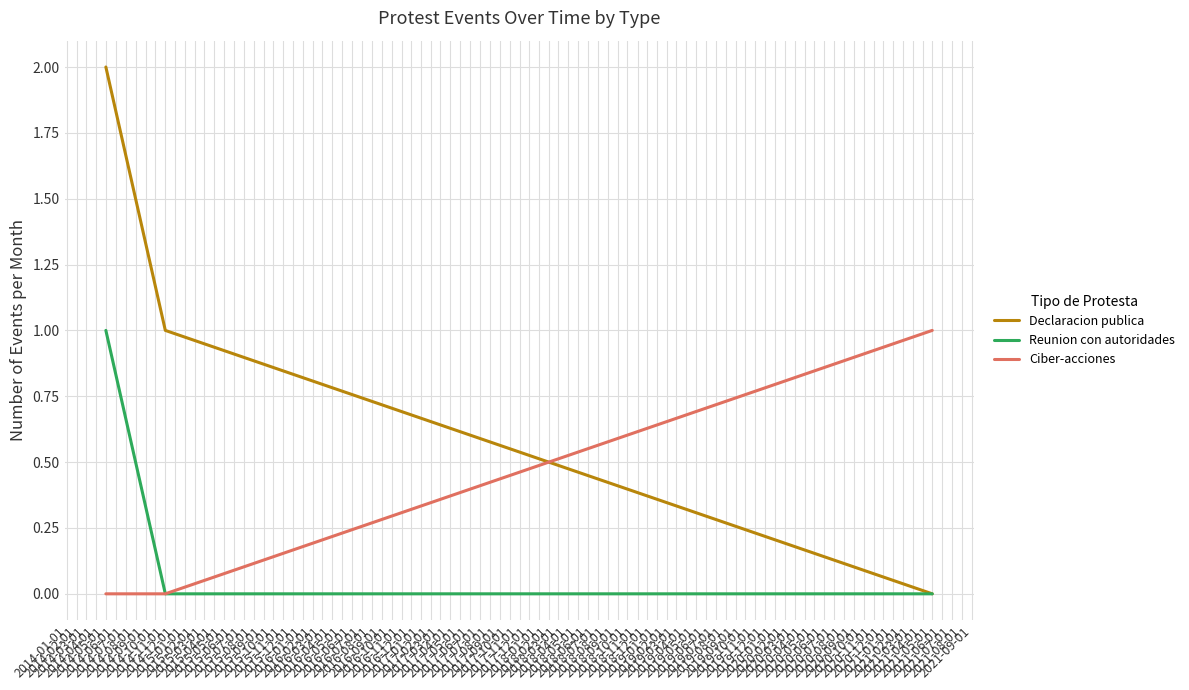

What is the sum of all Ciber-acciones values?

1